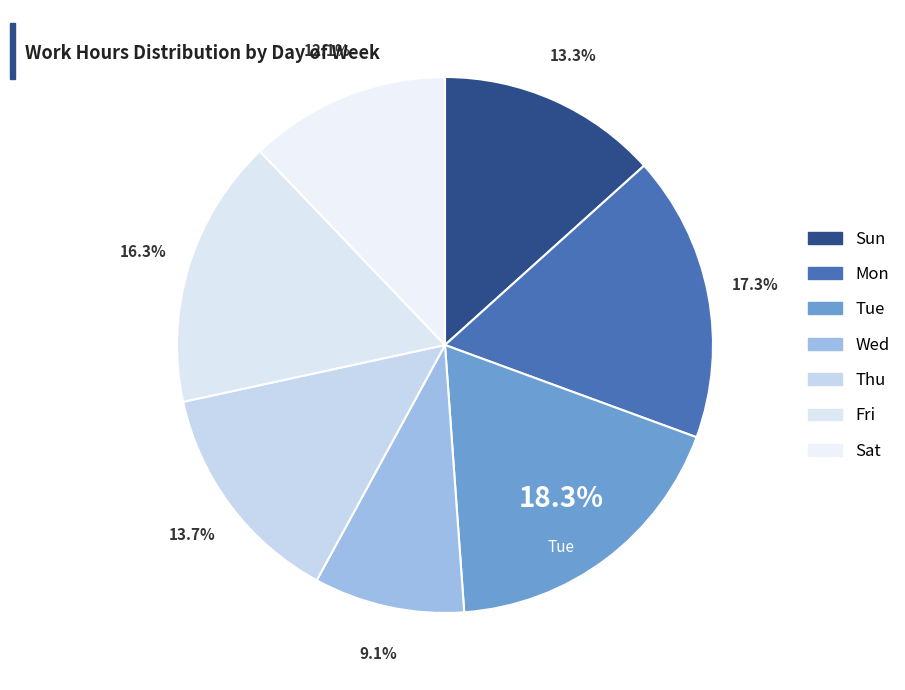

To the nearest percent, what percentage of the pie is Wed?

9%